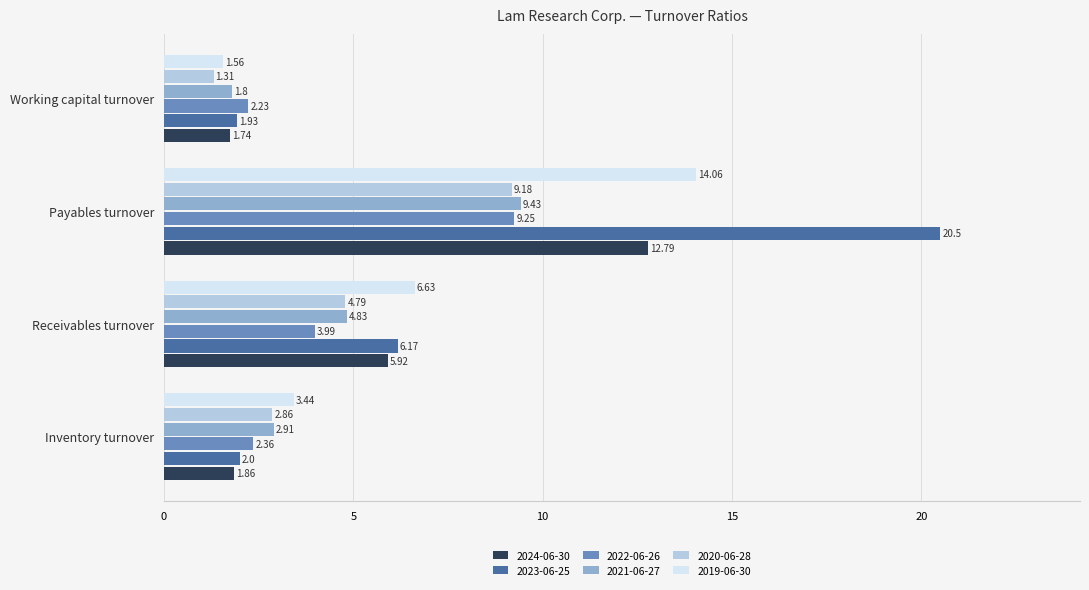

How many data points in 2023-06-25 are above 6?

2